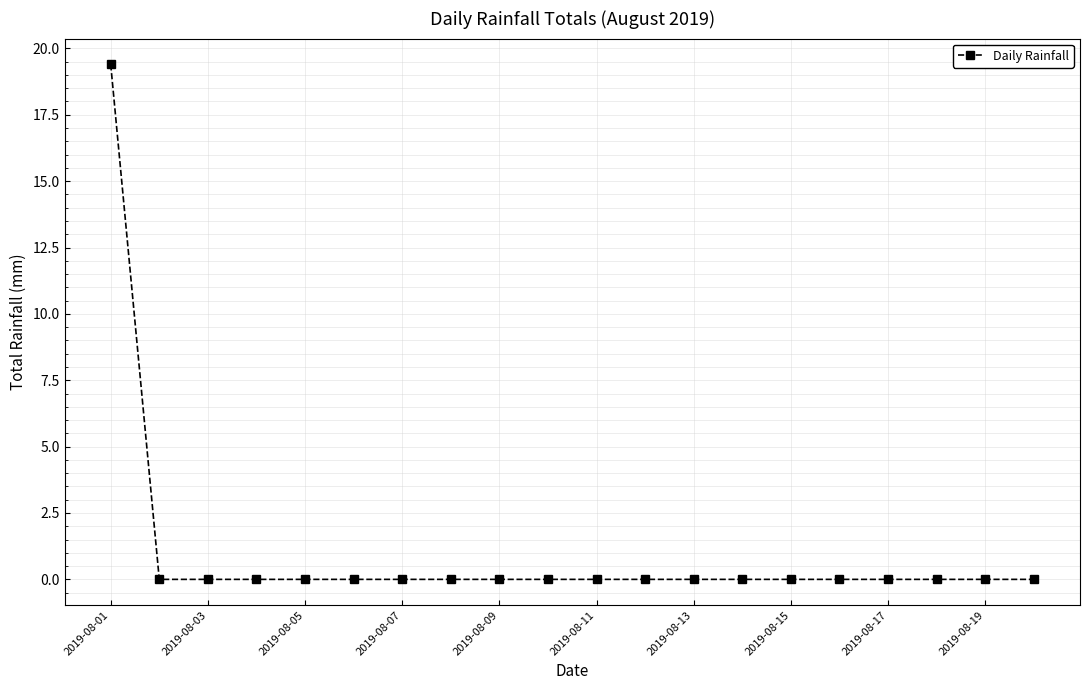

What is the sum of all values?

19.4